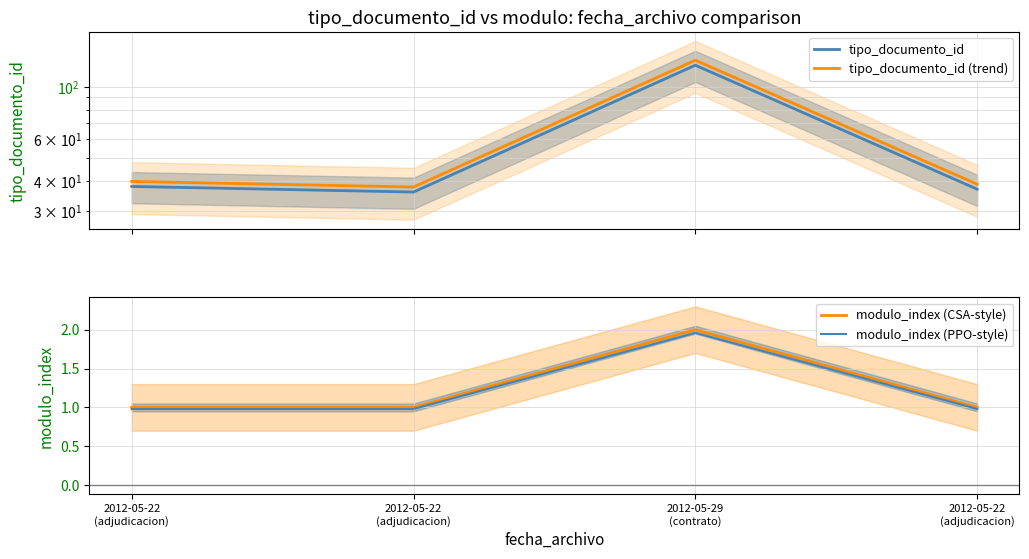

Where does the tipo_documento_id (trend) series first go above 39?

2012-05-22
(adjudicacion)